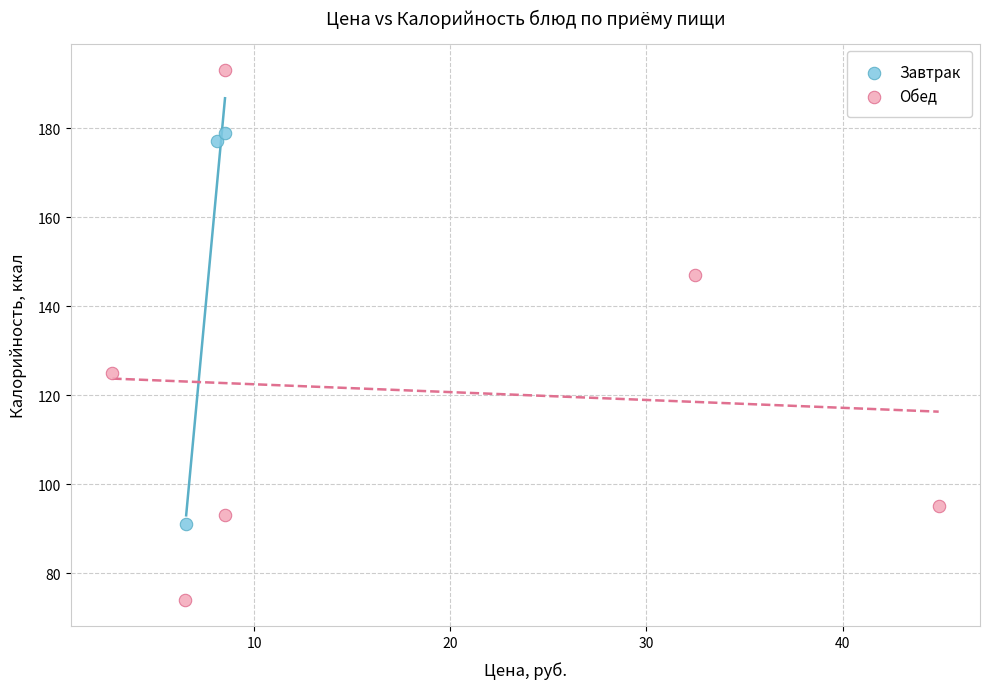

Which series contains the lowest Y value?

Обед